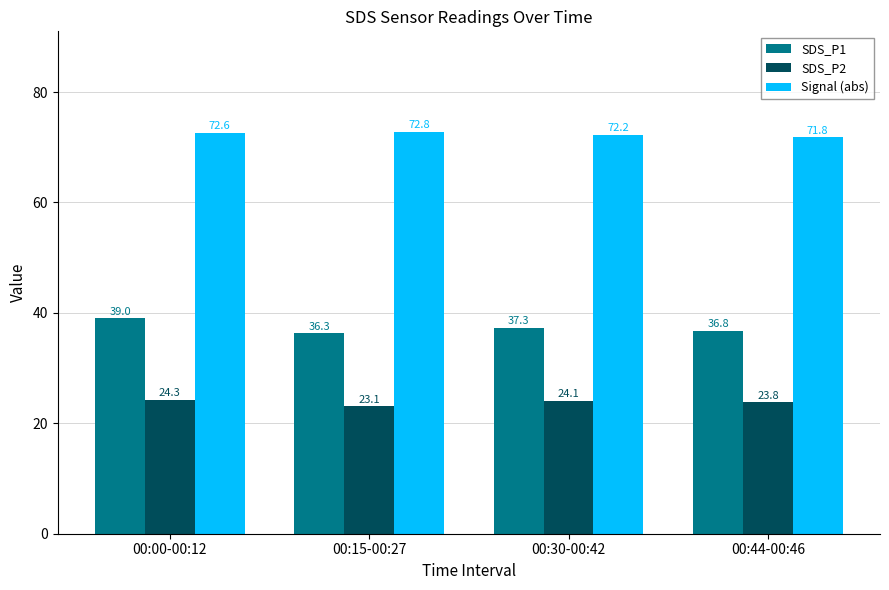

How many bars are there in each group?

3